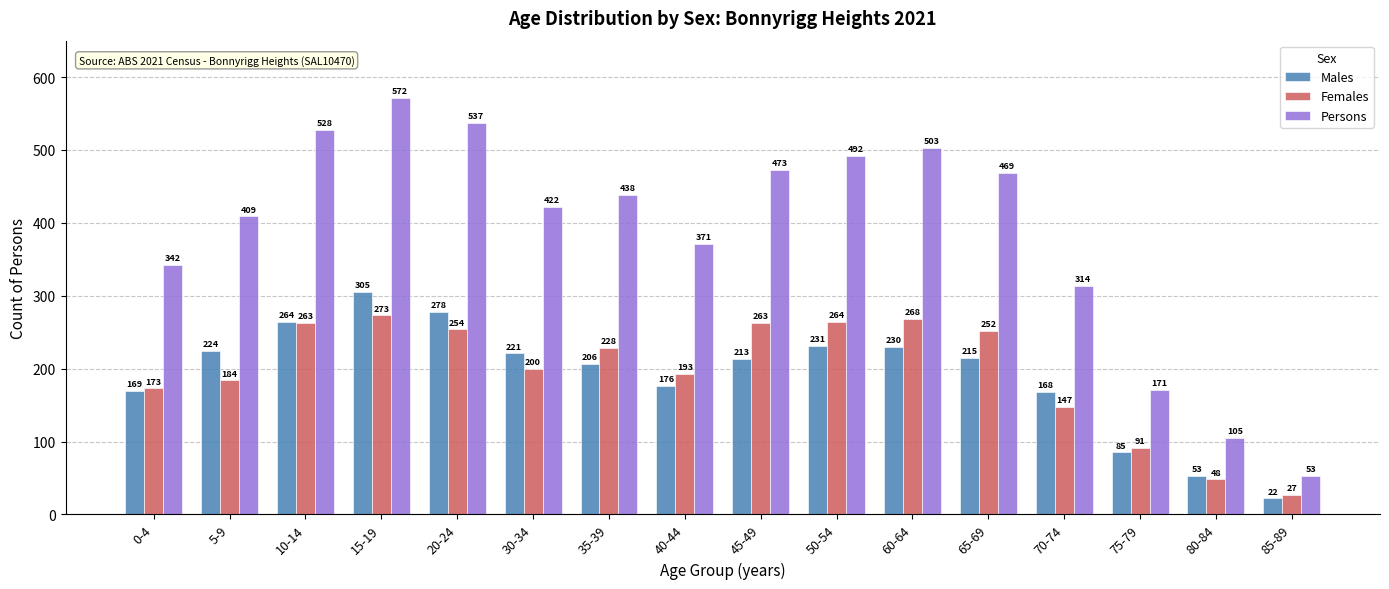

The value of Persons at 30-34 is 422. True or false?

True